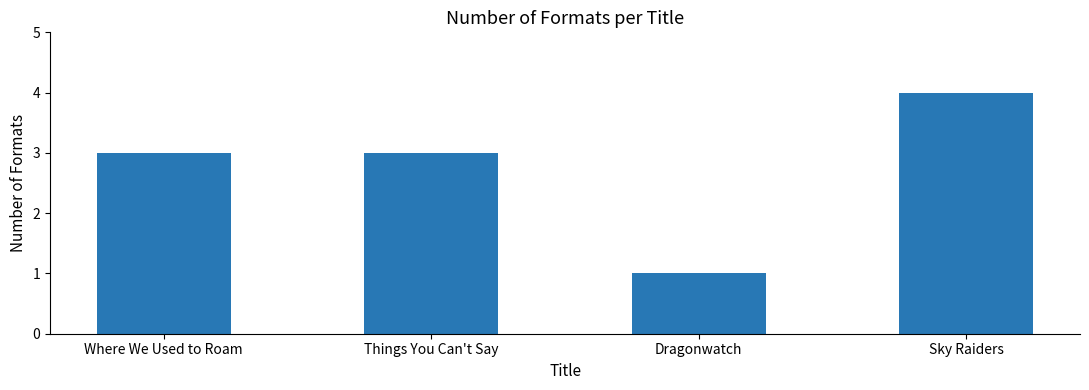

What is the difference between the maximum and minimum values?

3